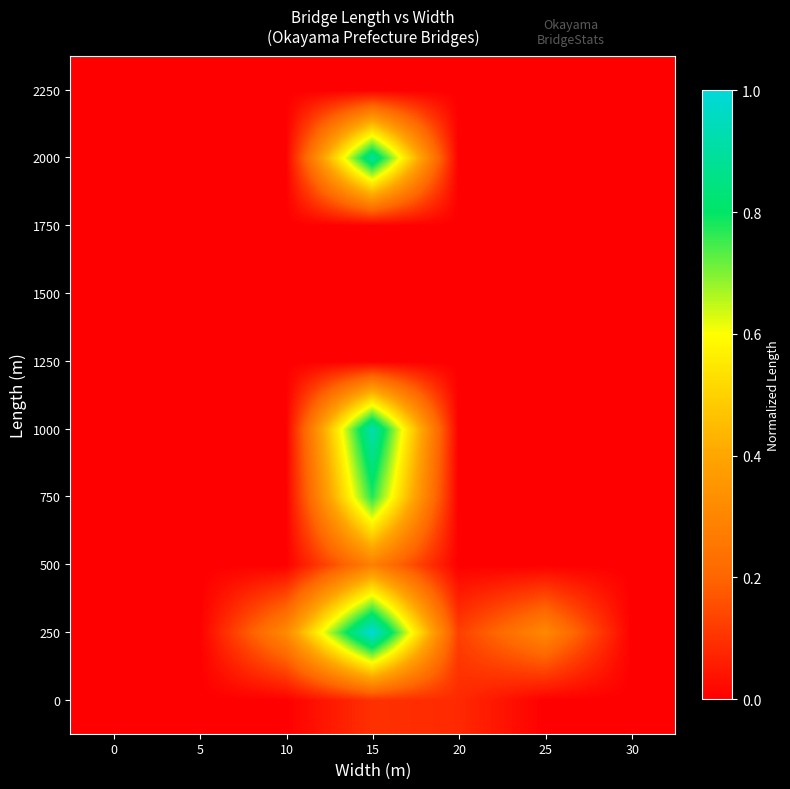

What is the greatest value displayed?

1.0